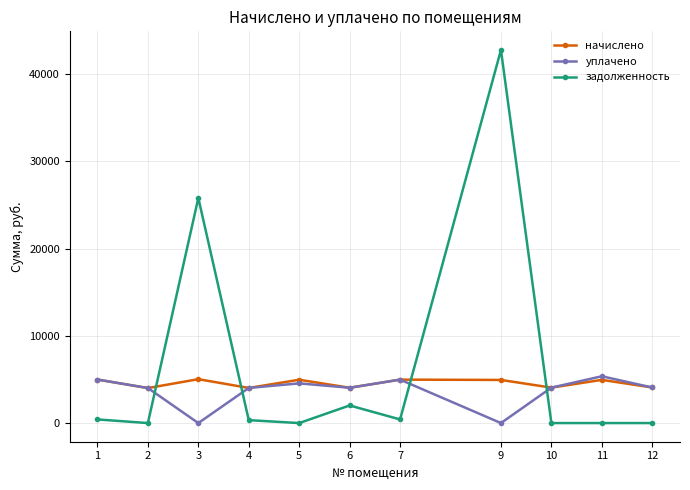

The задолженность series shows 0.0 at 2. True or false?

True